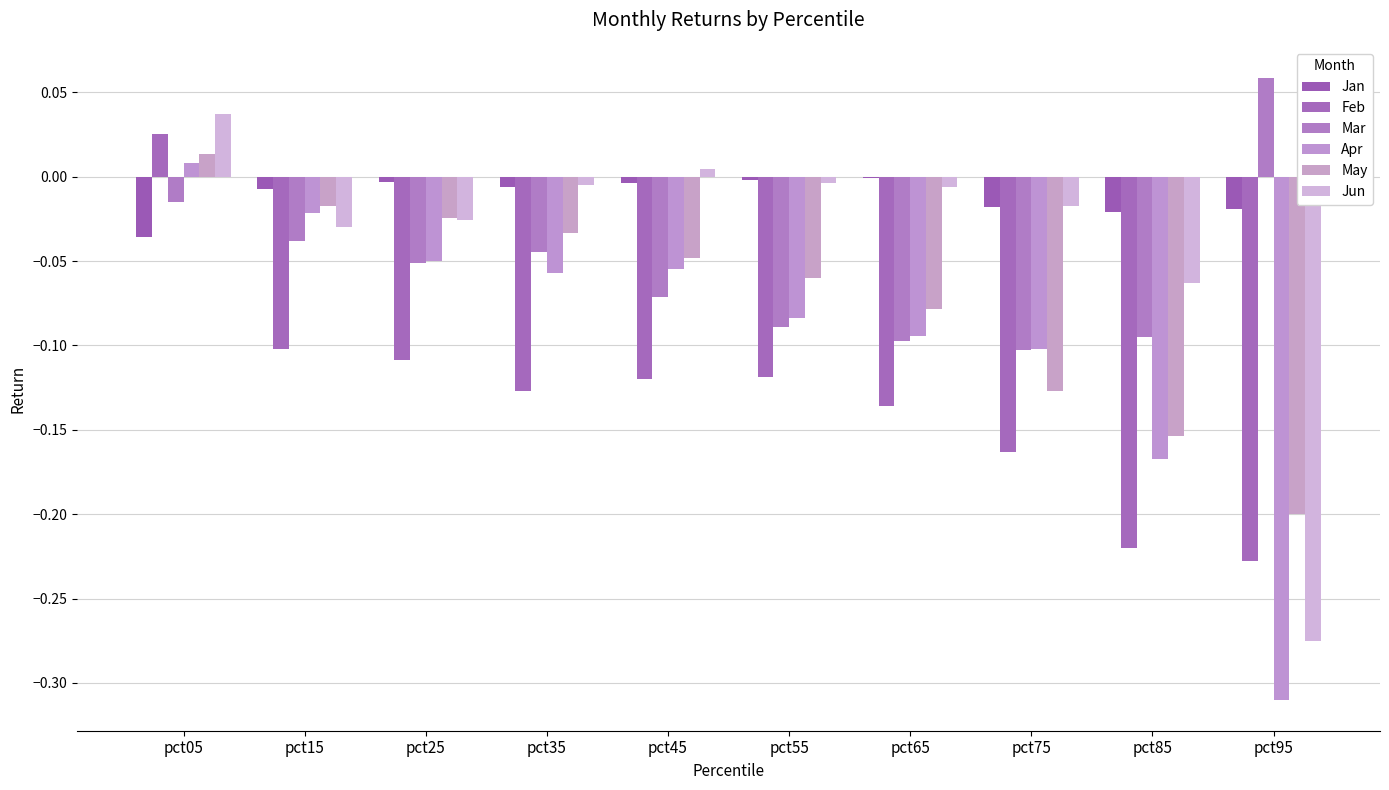

What are all the series names shown in the legend?

Jan, Feb, Mar, Apr, May, Jun